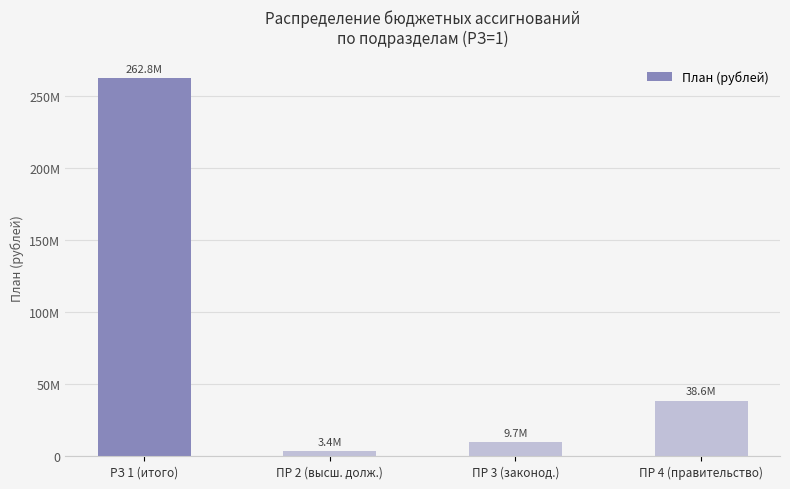

What is the change in value from ПР 2 (высш. долж.) to ПР 4 (правительство)?

+35147888.9